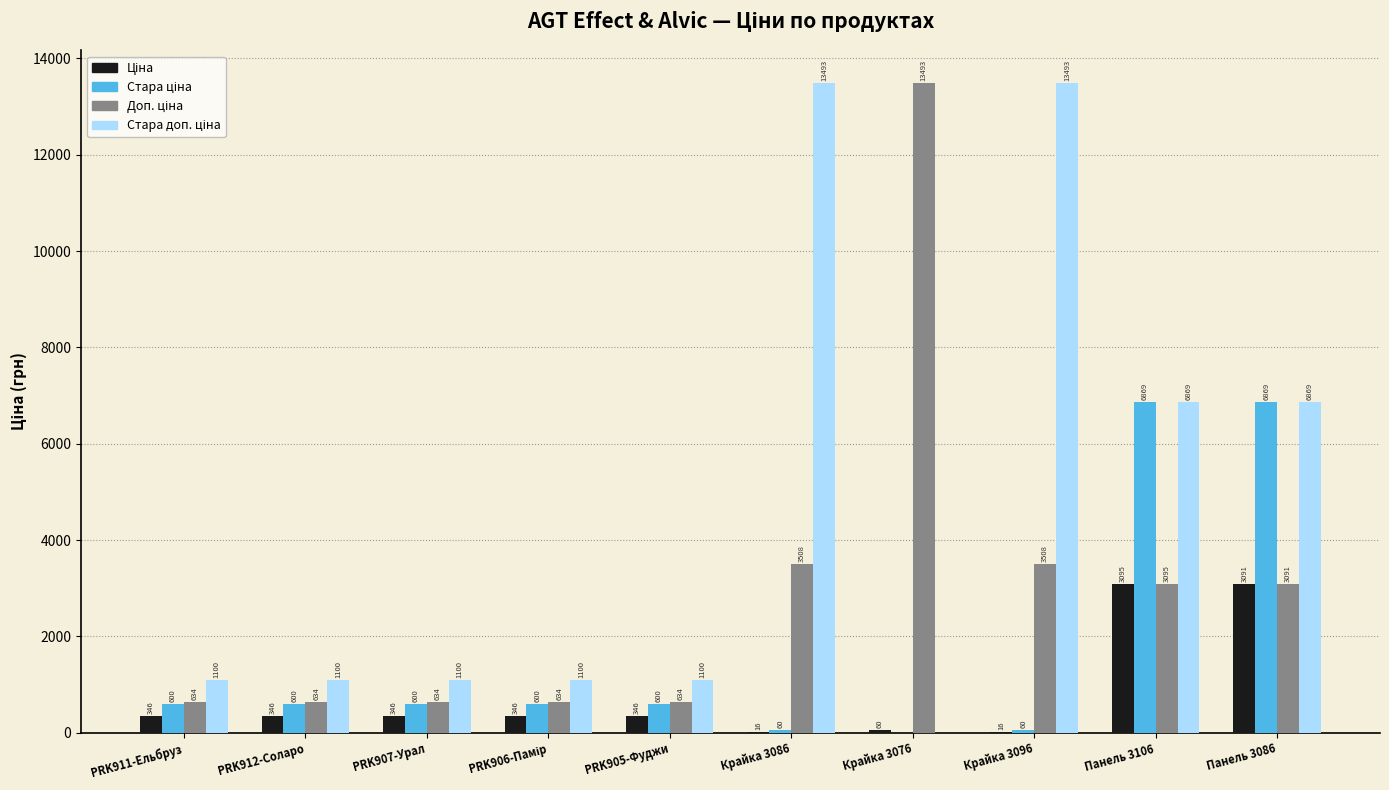

The Стара ціна series shows 599.9 at PRK907-Урал. True or false?

True